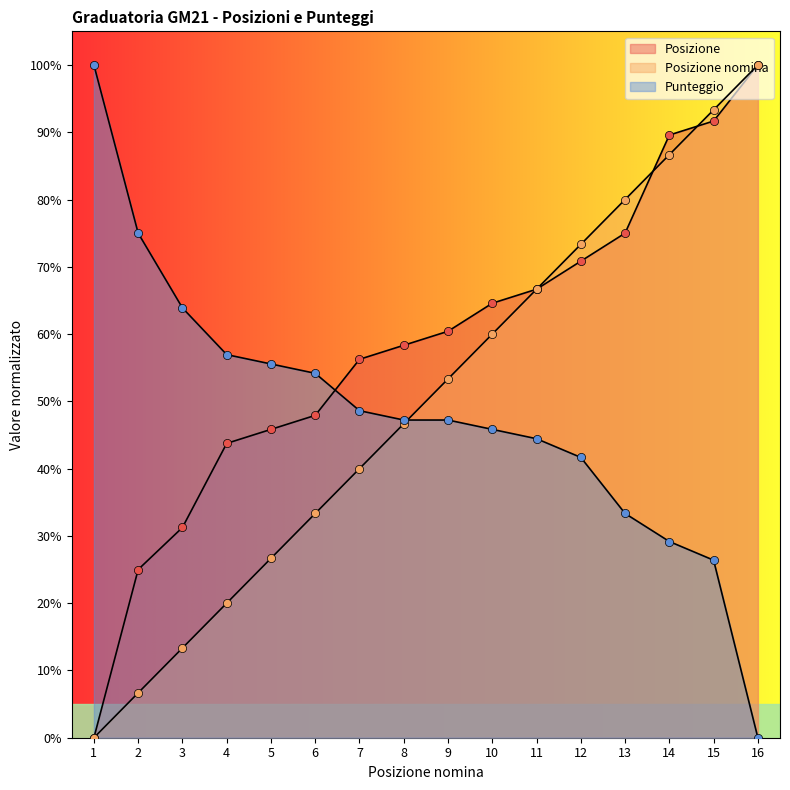

Which series has the largest Y range (max minus min)?

Posizione